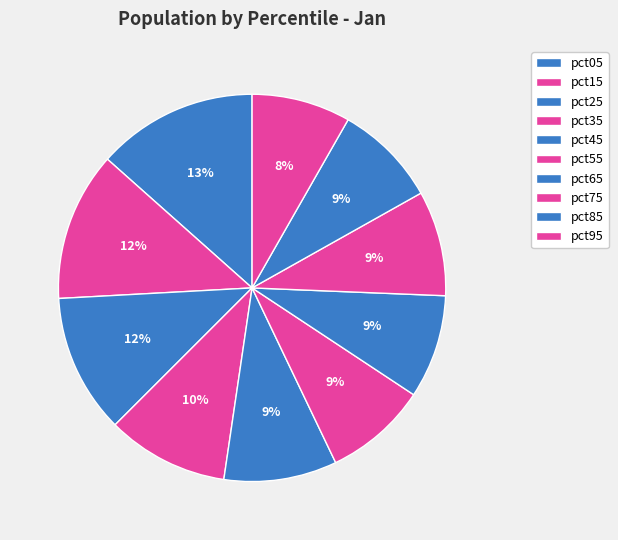

What is the largest slice in the pie chart?

pct05